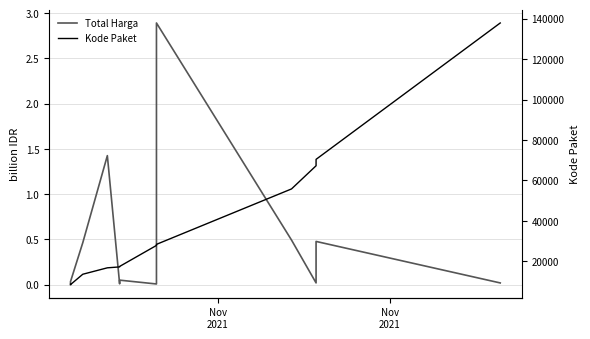

What is the value of the Total Harga point at the 11th from the left?

2.9